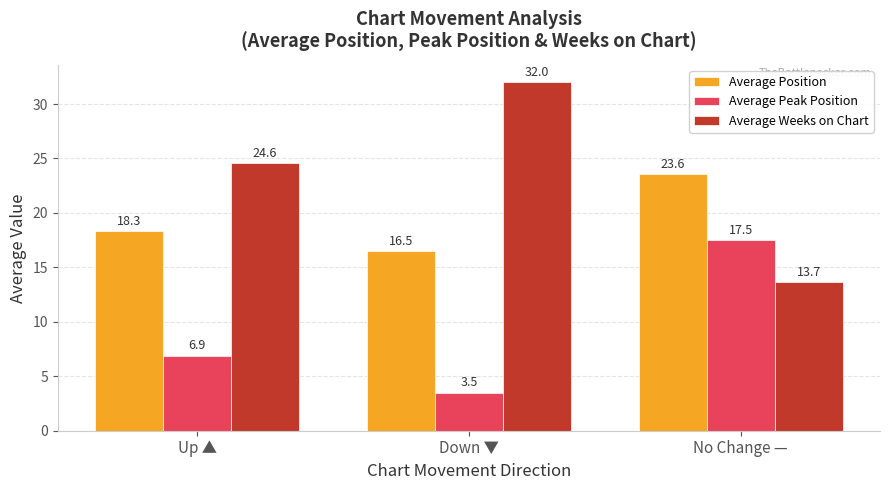

What position from the left is Down ▼?

2